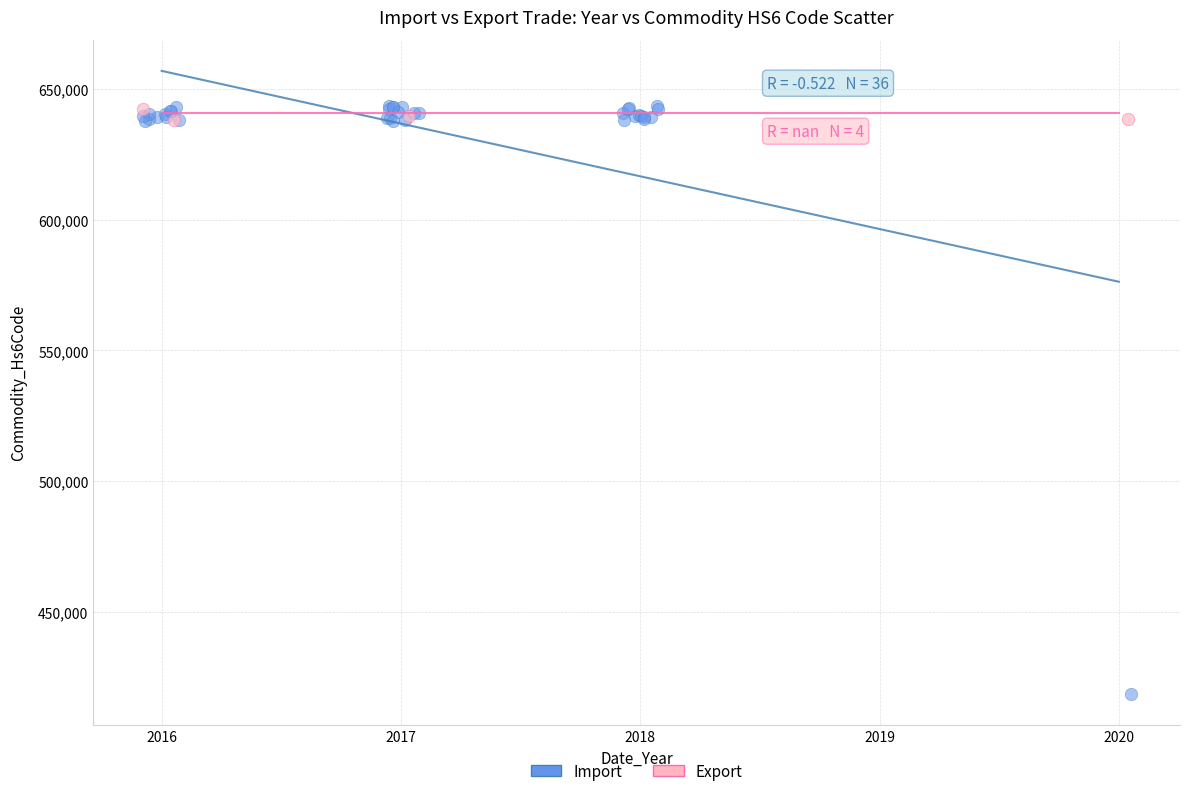

Which series has the widest spread of Y values?

Import